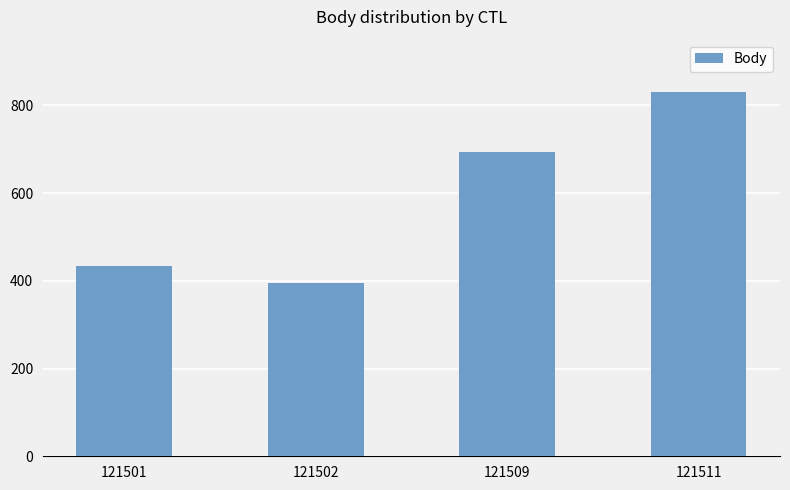

Between 121509 and 121501, which is larger?

121509